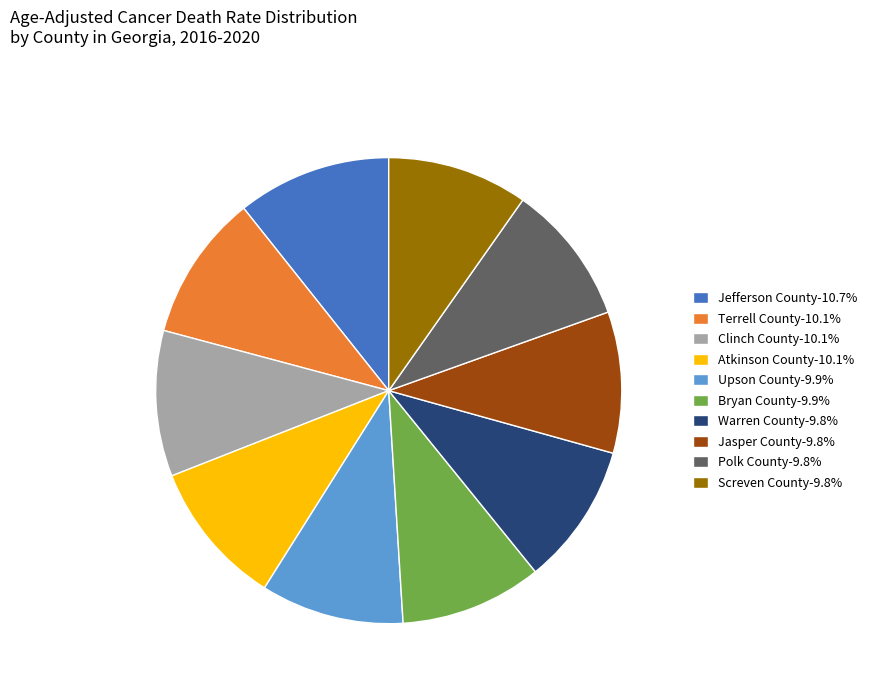

Combined, do Jasper County and Warren County account for over 50%?

No